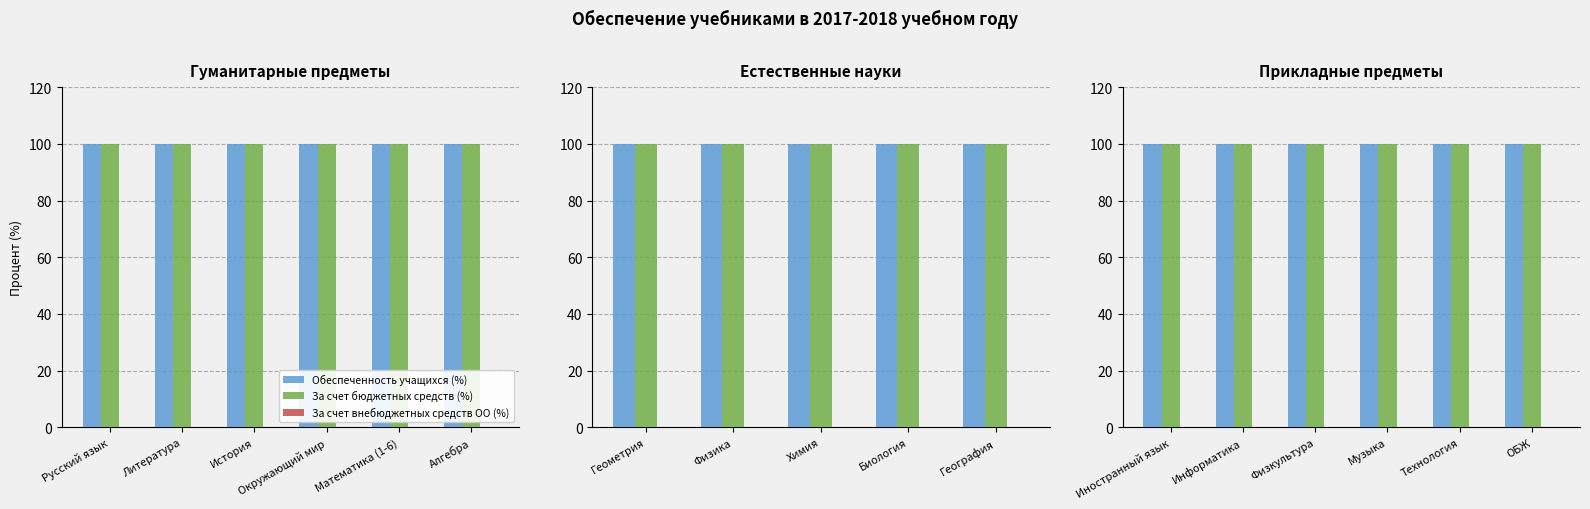

What are all the series names shown in the legend?

Обеспеченность учащихся (%), За счет бюджетных средств (%), За счет внебюджетных средств ОО (%)